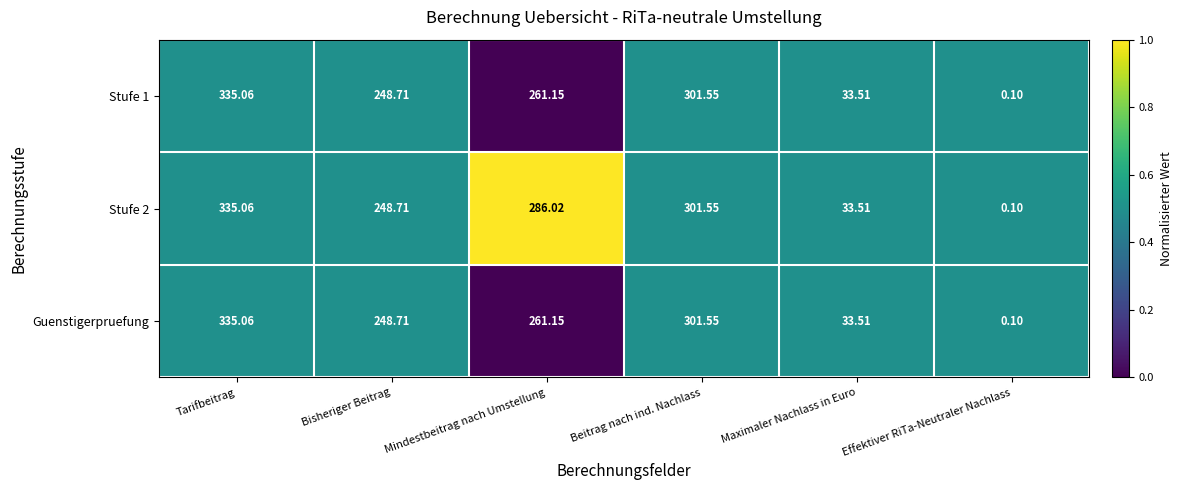

Is the value of Stufe 2 at Tarifbeitrag greater than the value of Guenstigerpruefung at Mindestbeitrag nach Umstellung?

Yes